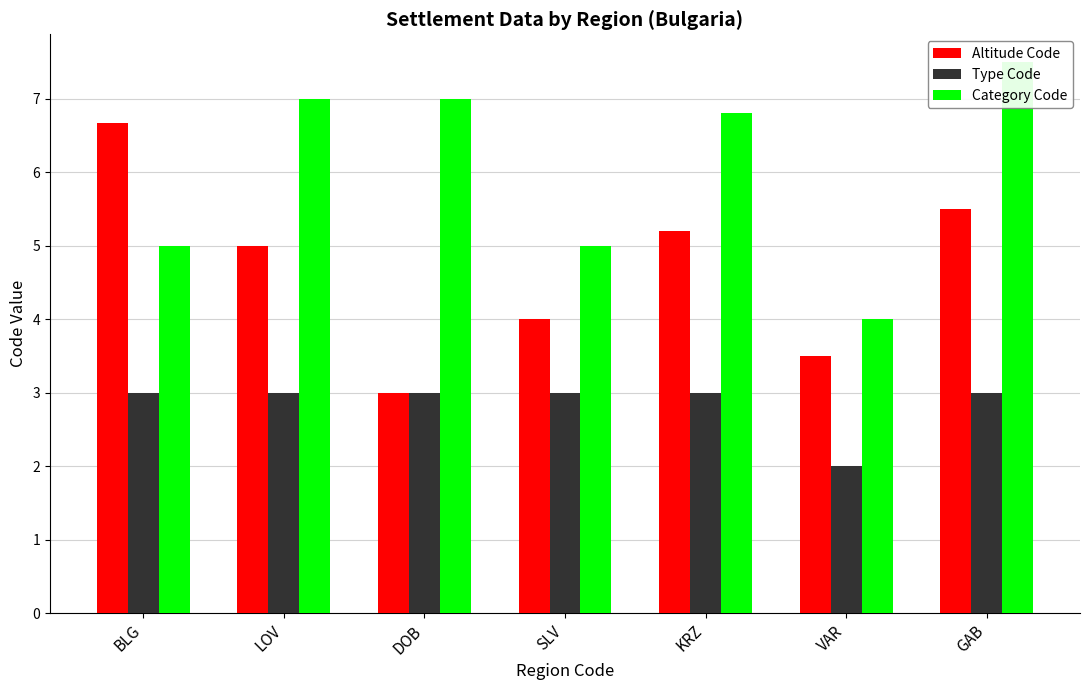

What is the total value across all series at DOB?

13.0